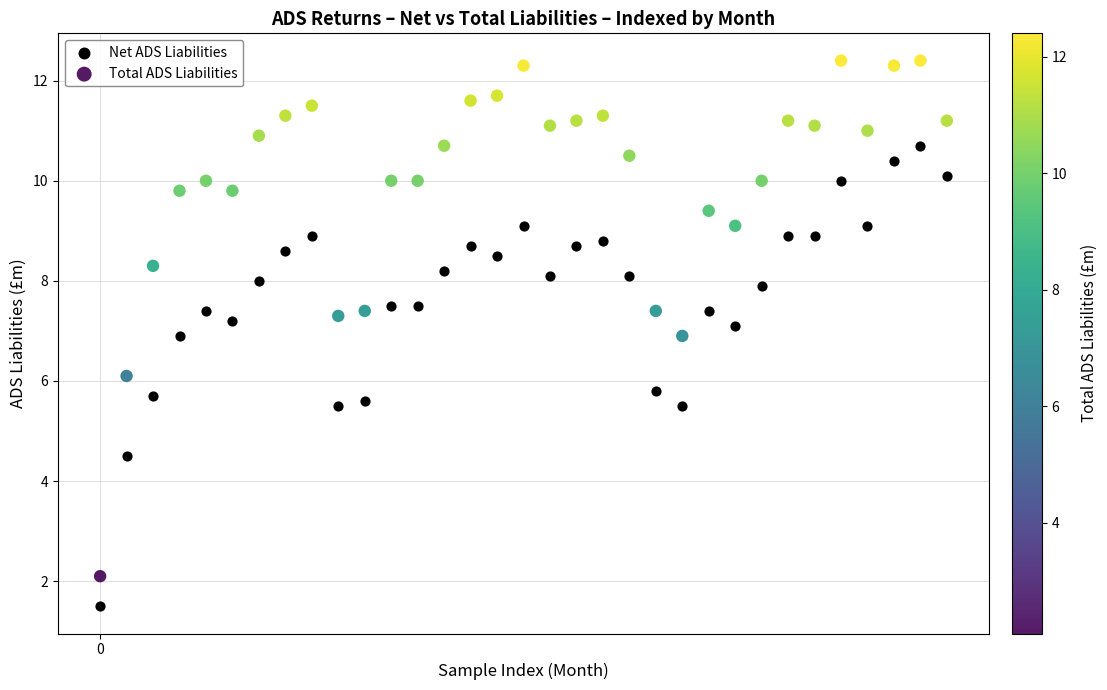

Which series has the widest spread of Y values?

Total ADS Liabilities